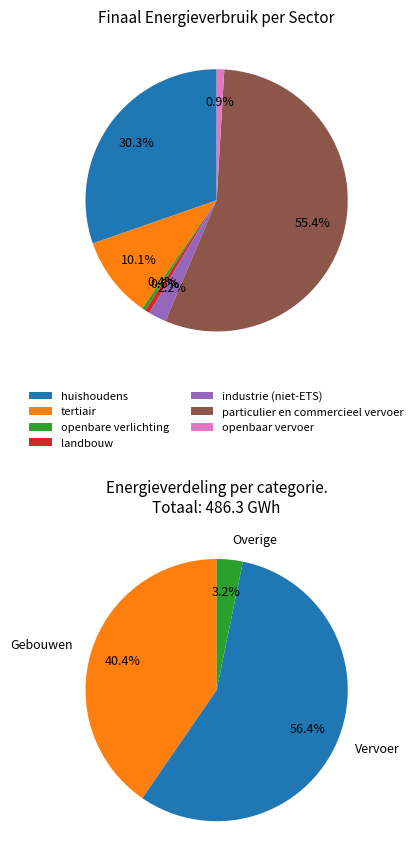

Which slice is the largest?

particulier en commercieel vervoer